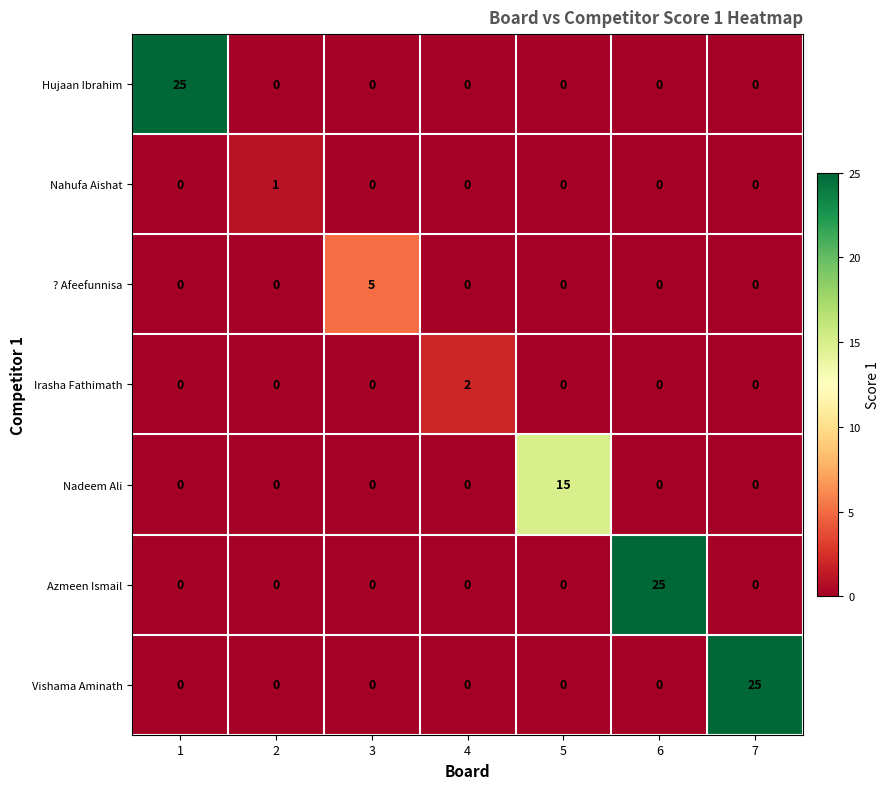

What is the maximum value for Vishama Aminath?

25